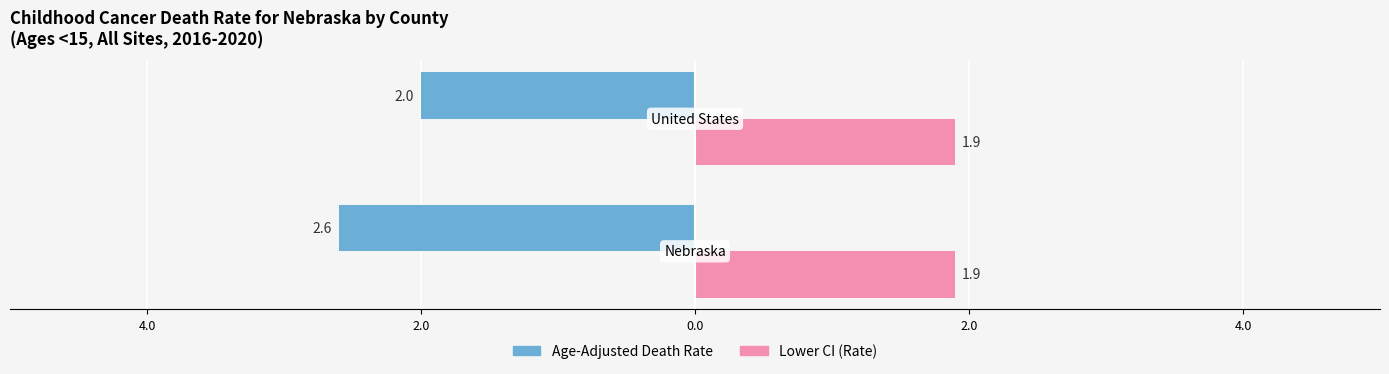

What are all the series names shown in the legend?

Age-Adjusted Death Rate, Lower CI (Rate)